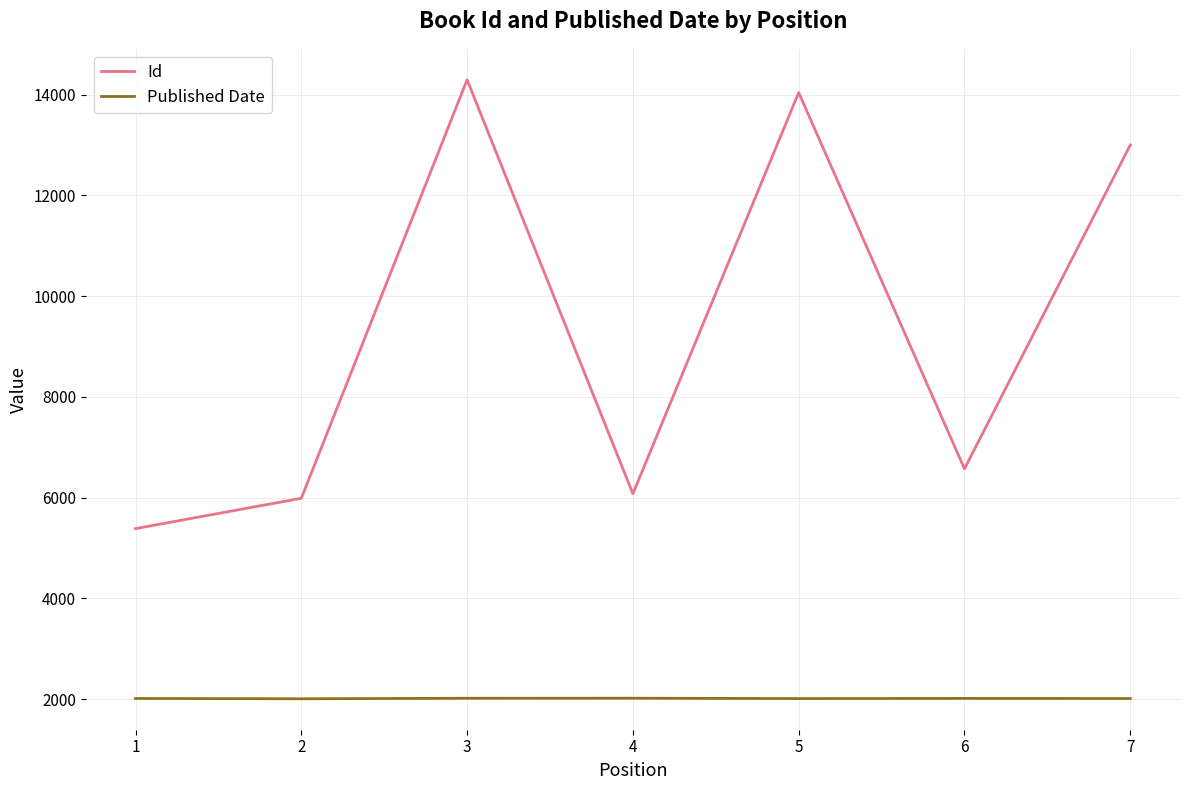

Which series has the largest total across all categories?

Id